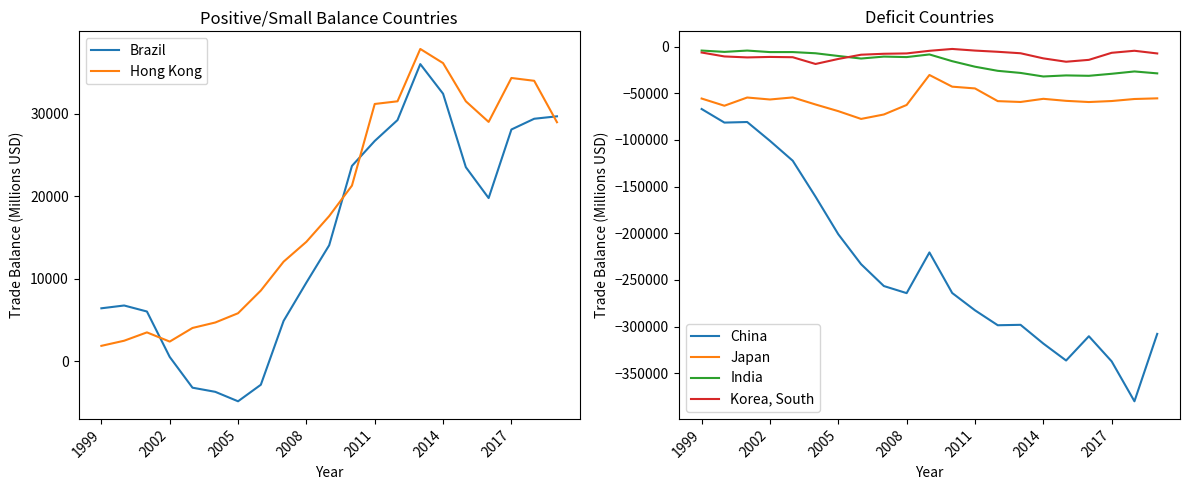

How many interior local peaks does the Korea, South series have?

3